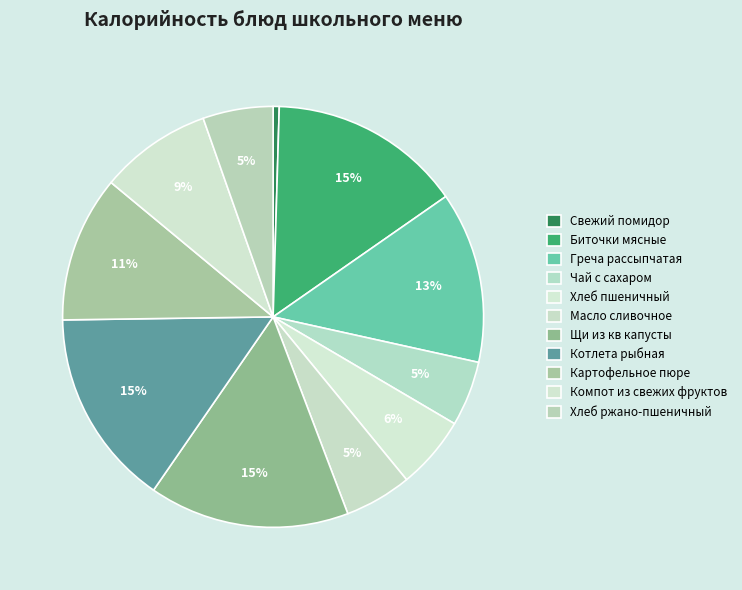

Which has a higher value, Щи из кв капусты or Хлеб пшеничный?

Щи из кв капусты